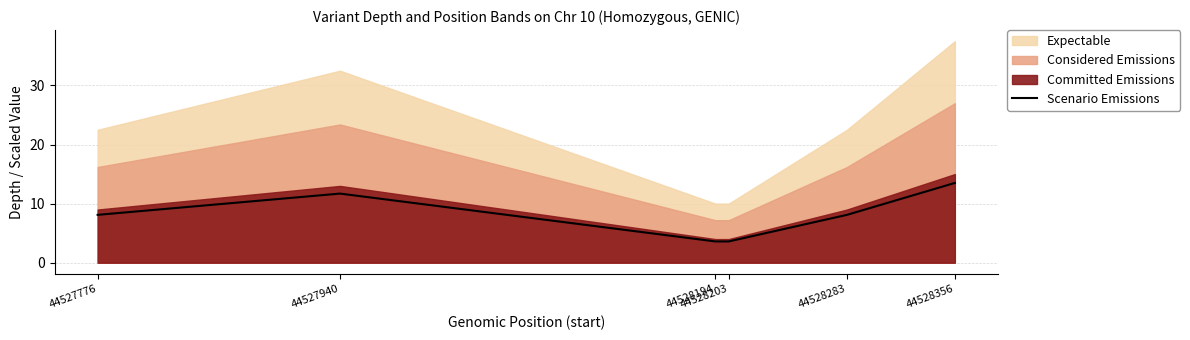

Rank the categories by value from lowest to highest.

44528194, 44528203, 44527776, 44528283, 44527940, 44528356